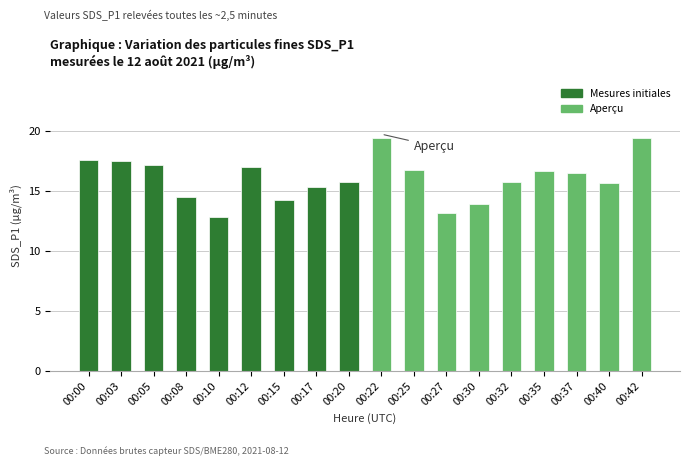

What is the difference between the values at 00:25 and 00:05?

0.4